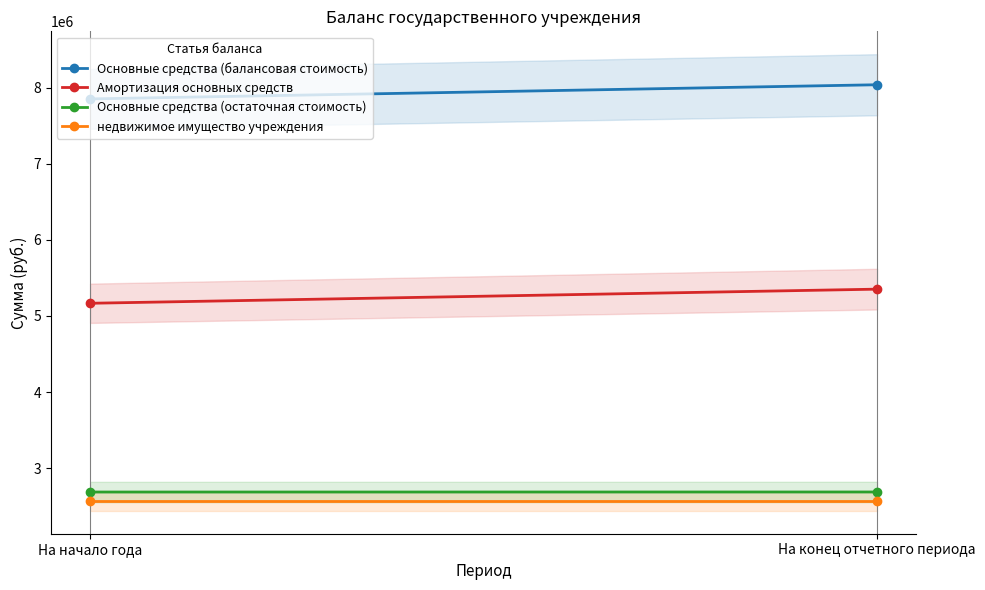

What is the difference between the Амортизация основных средств values at На конец отчетного периода and На начало года?

185638.0